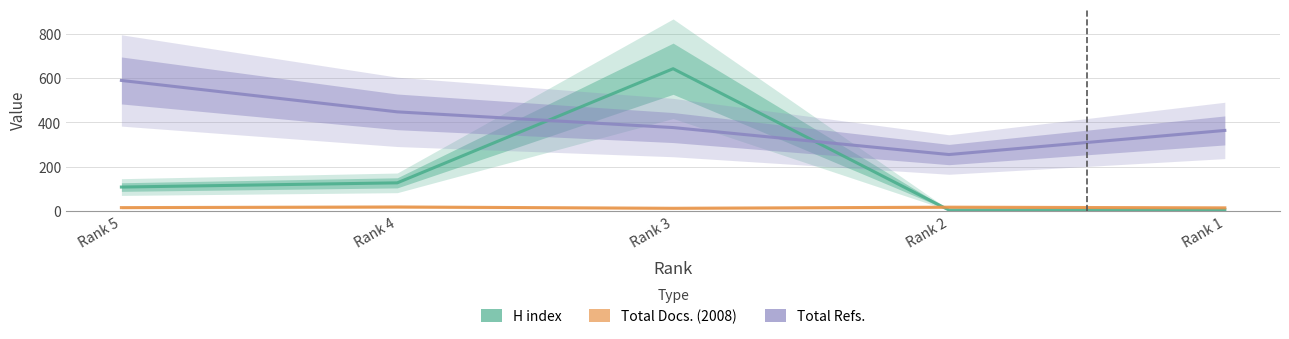

What is the sum of the H index values at Rank 2 and Rank 3?

647